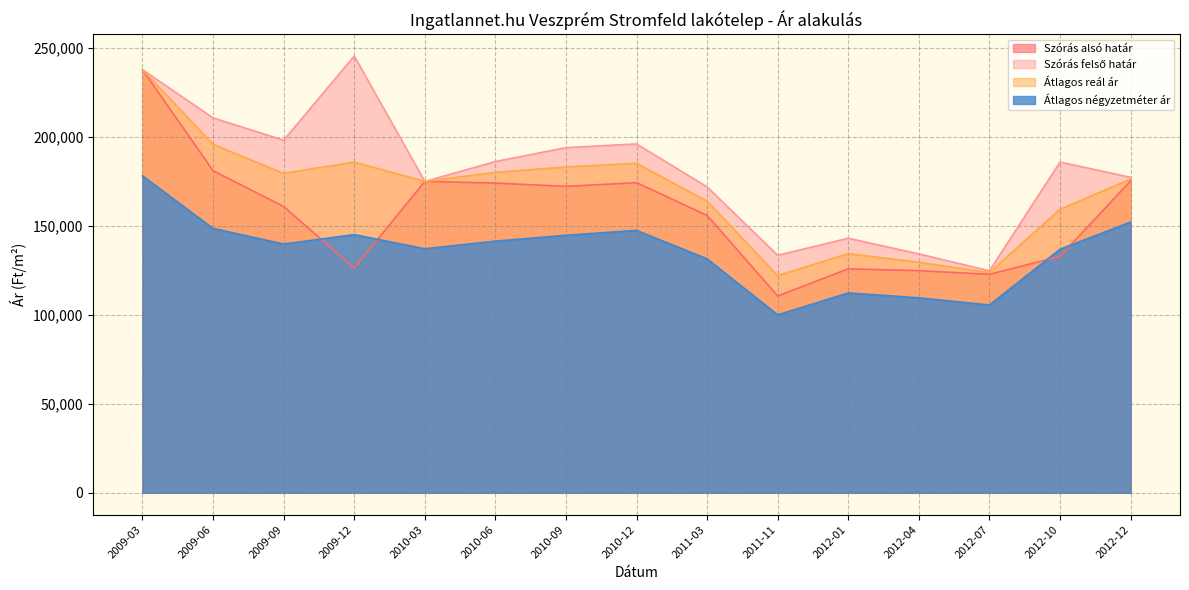

What position from the right is 2010-09?

9